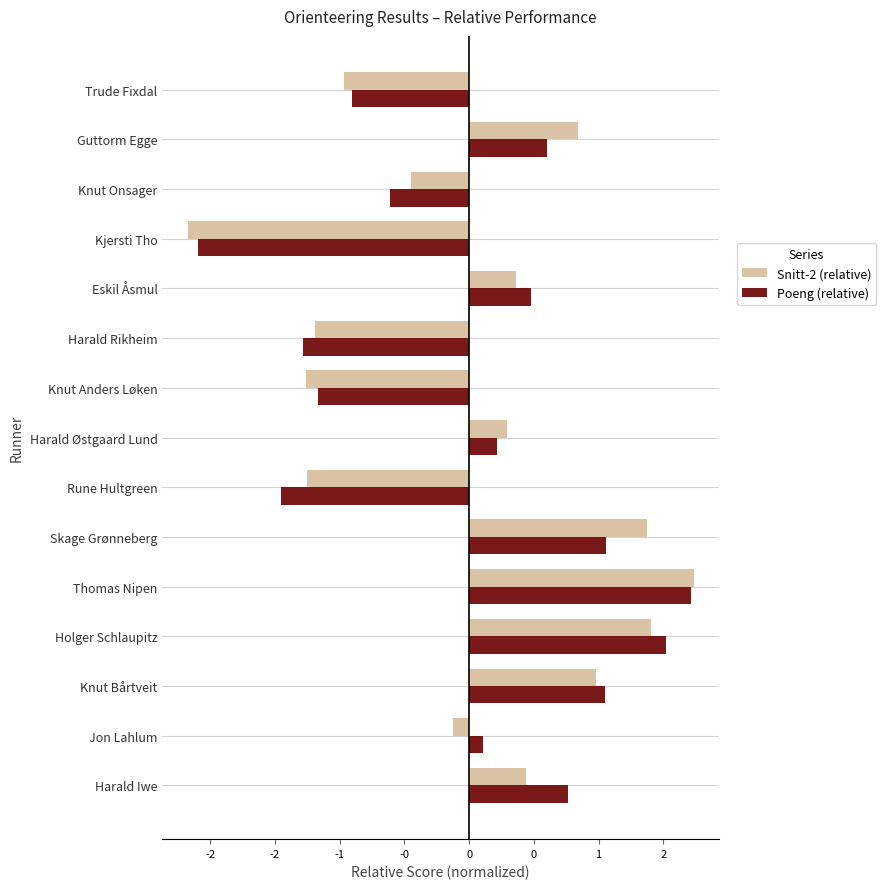

What are all the series names shown in the legend?

Snitt-2 (relative), Poeng (relative)